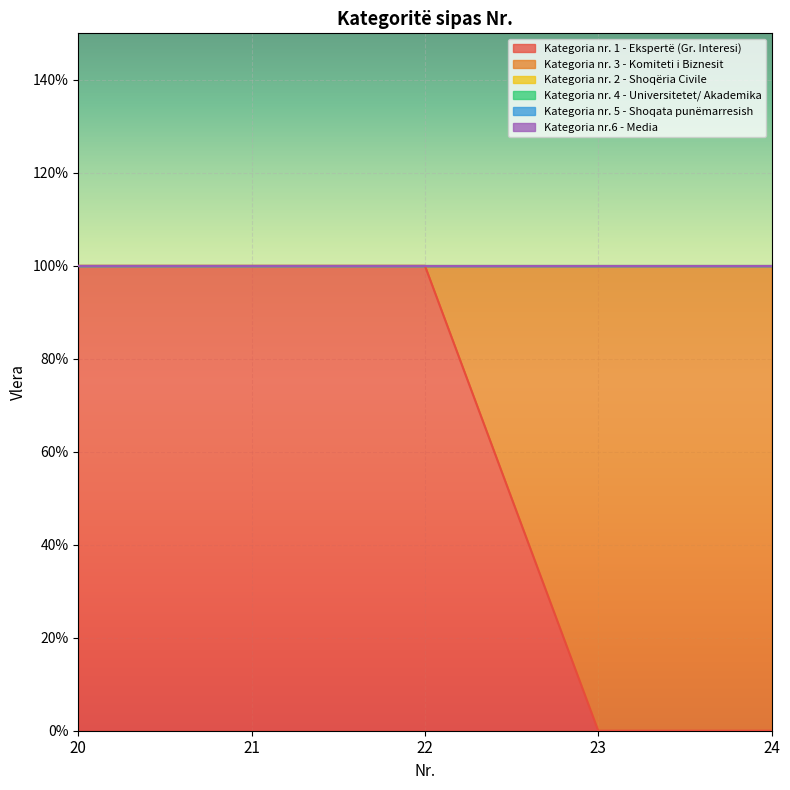

What are all the series names shown in the legend?

Kategoria nr. 1 - Ekspertë (Gr. Interesi), Kategoria nr. 3 - Komiteti i Biznesit, Kategoria nr. 2 - Shoqëria Civile, Kategoria nr. 4 - Universitetet/ Akademika, Kategoria nr. 5 - Shoqata punëmarresish, Kategoria nr.6 - Media